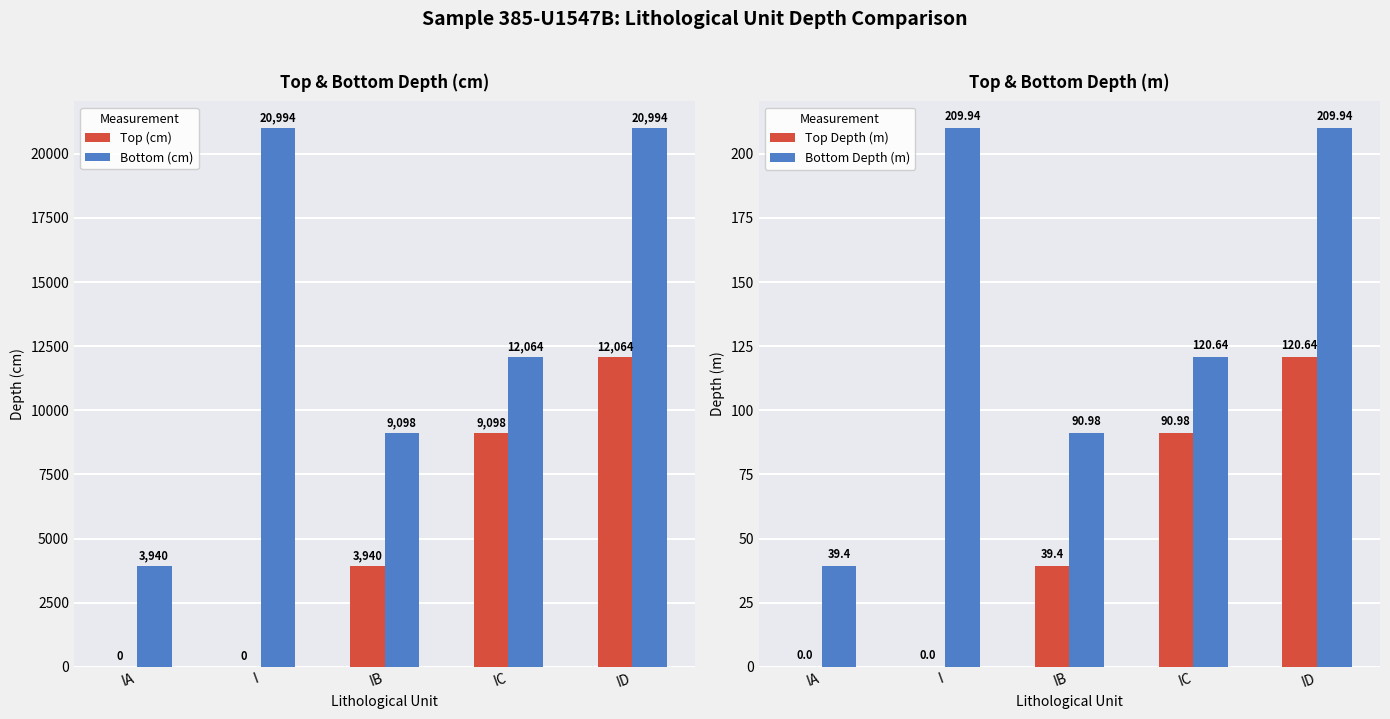

What is the total value across all series at IC?

21373.6